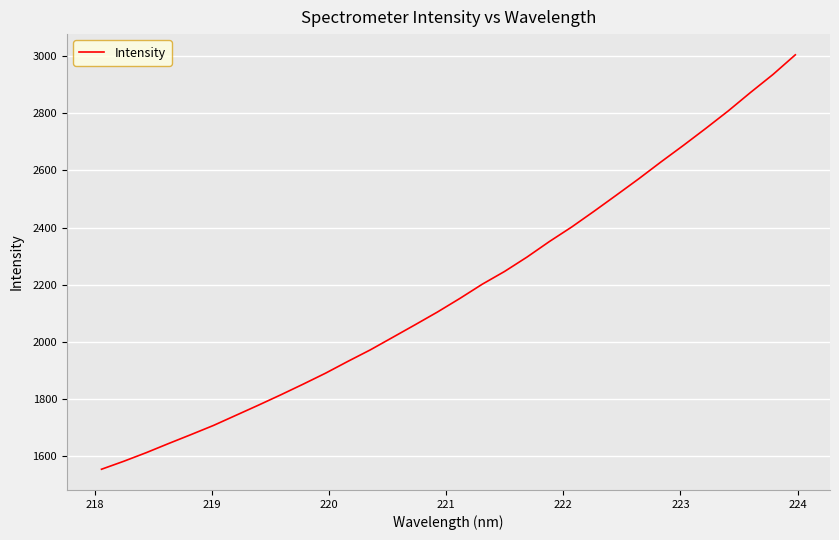

What is the smallest value displayed?

1554.2